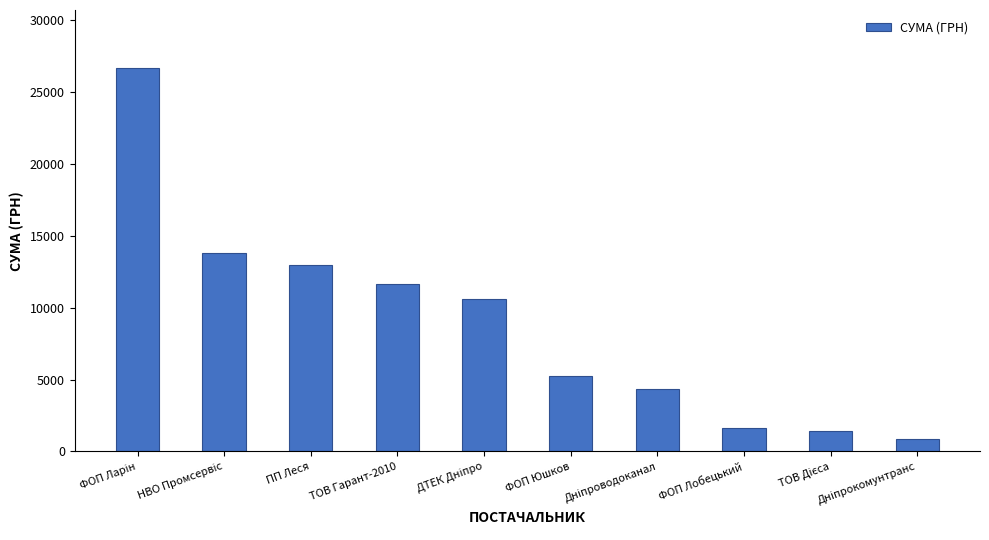

Is it true that the value at ПП Леся is 12988.0?

True